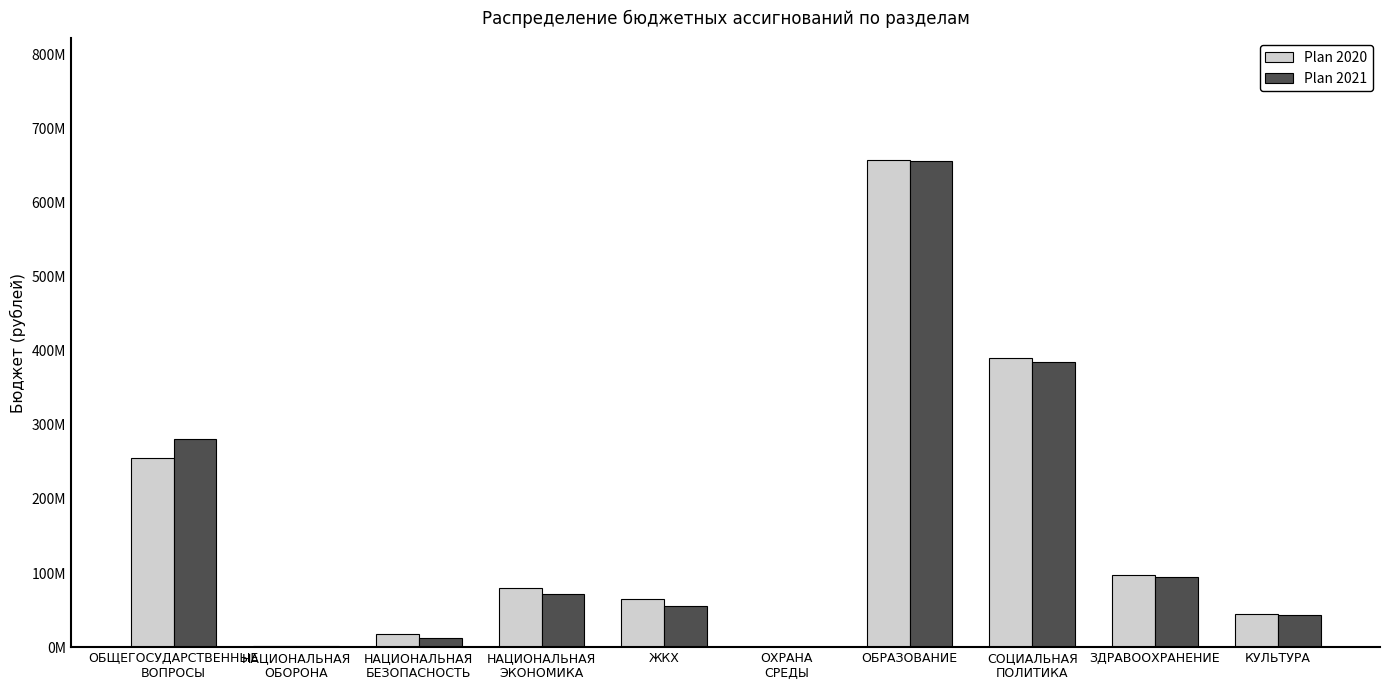

What is the maximum value shown in the chart?

657539271.1